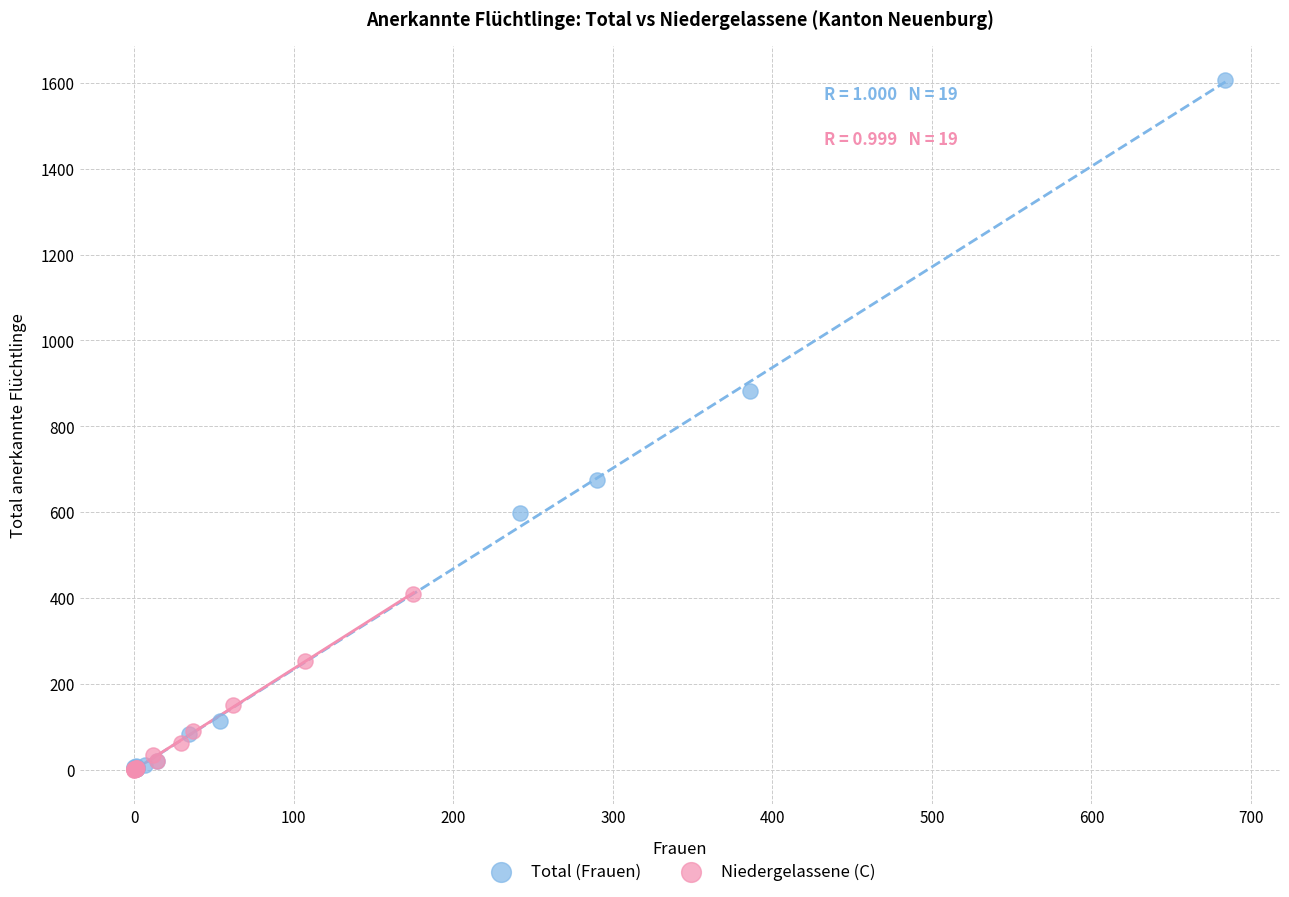

Which series has the largest Y range (max minus min)?

Total (Frauen)